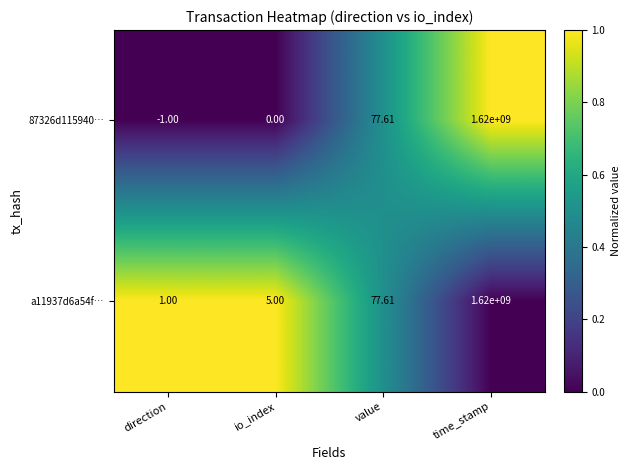

Which category has the highest value across all series?

time_stamp